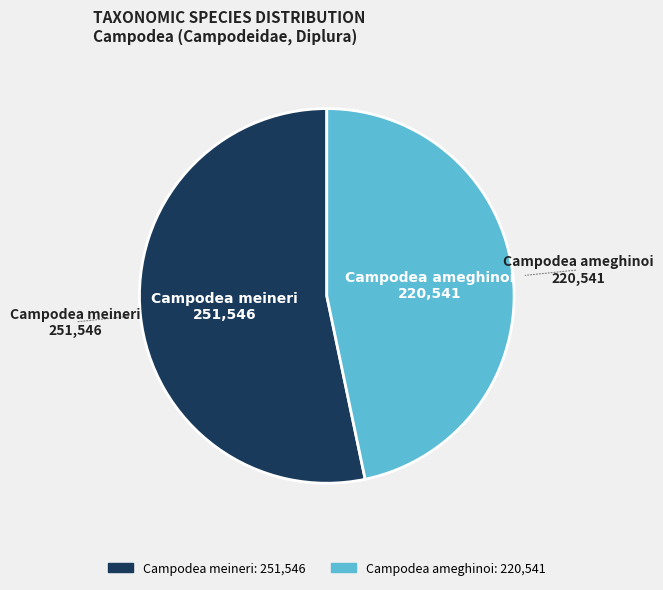

Is the sum of Campodea ameghinoi and Campodea meineri greater than half?

Yes